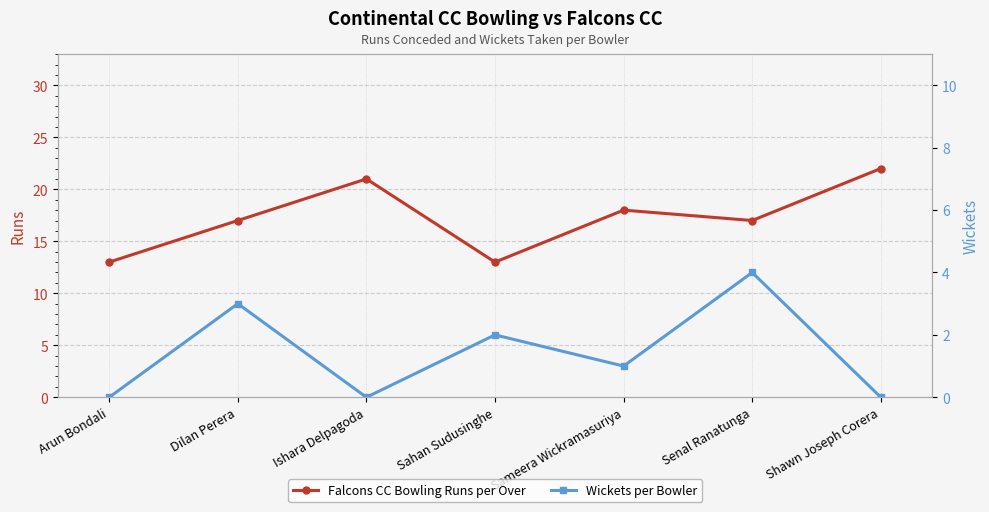

True or false: Wickets per Bowler and Falcons CC Bowling Runs per Over intersect in this chart.

False